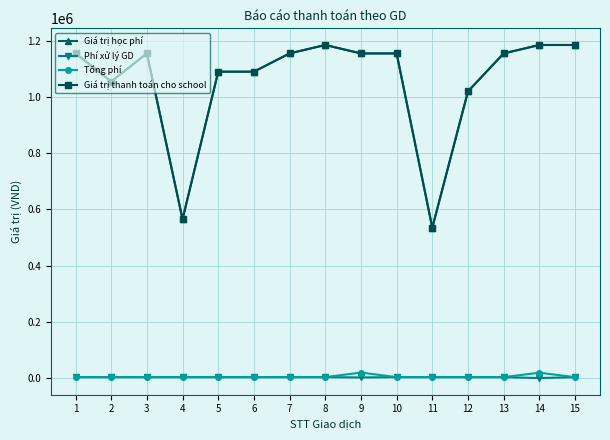

Does the chart have visible grid lines?

Yes